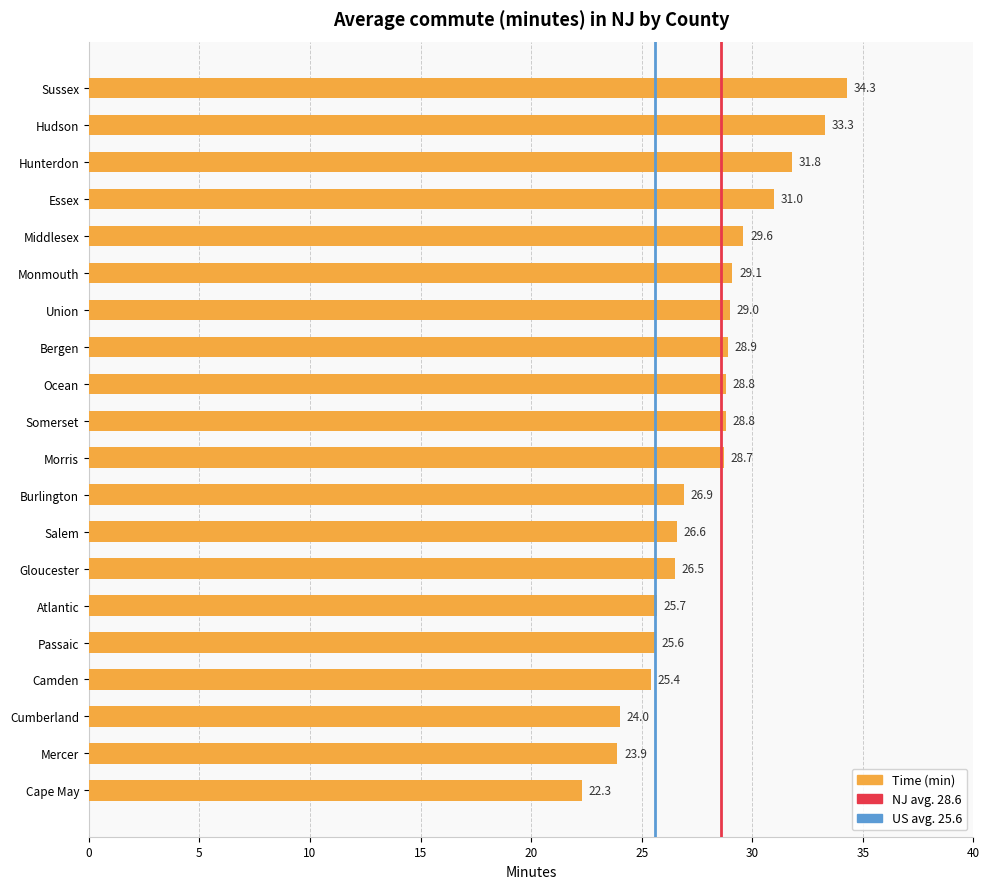

What is the approximate value at Union?

29.0